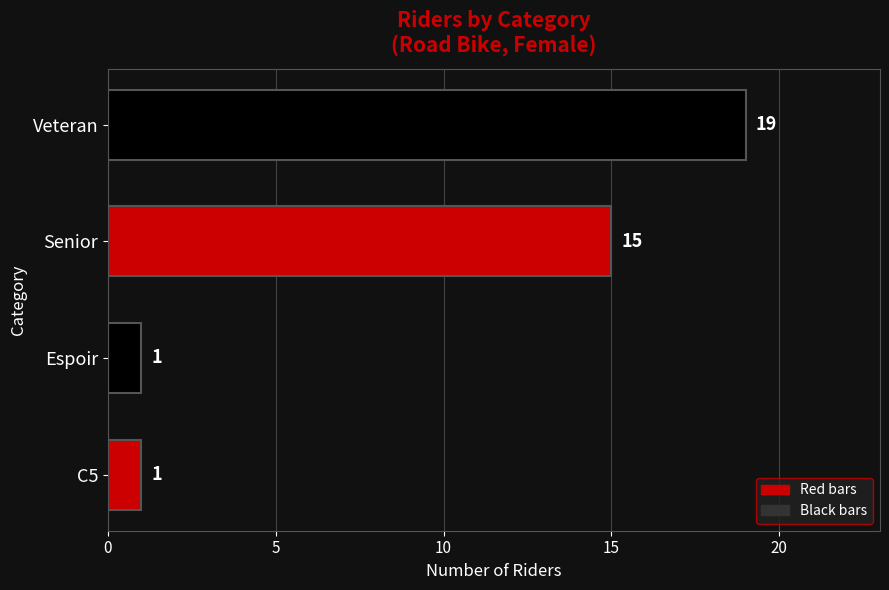

Does the chart contain any negative values?

No